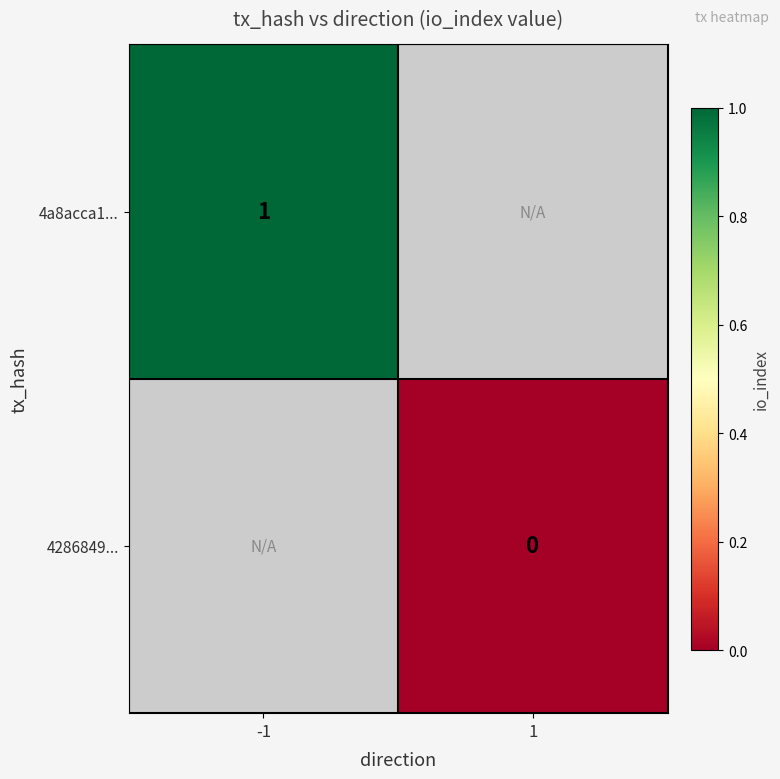

The 4a8acca1... series shows 1 at -1. True or false?

True